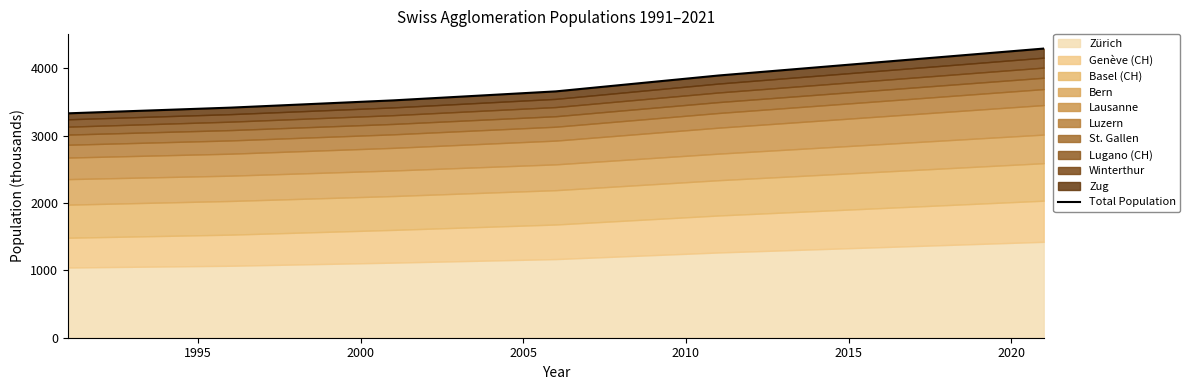

Does the chart display data point markers on the line(s)?

No